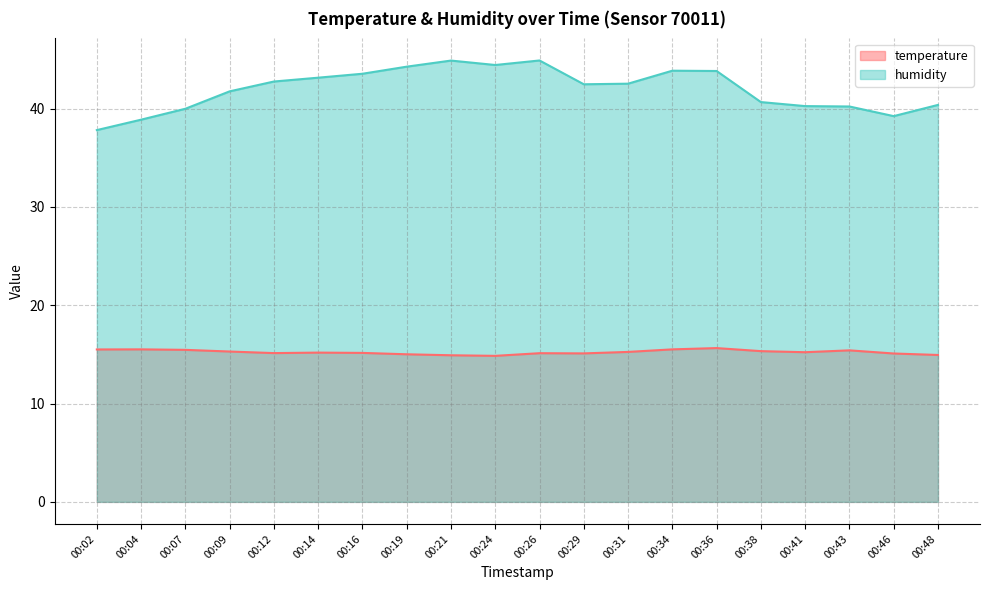

How many data points does each series have?

20